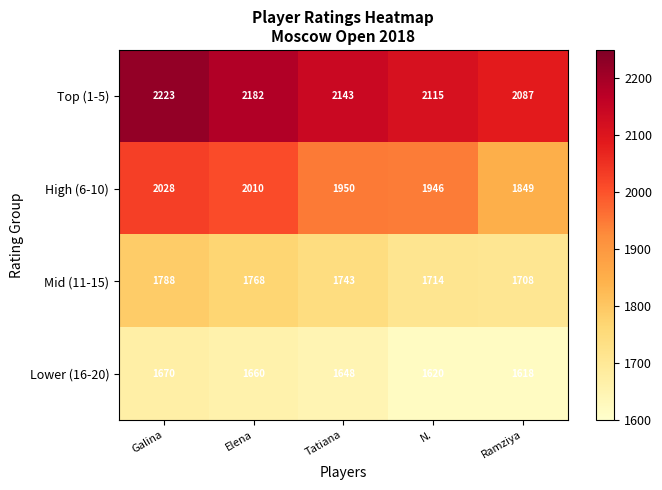

What is the sum of all High (6-10) values?

9783